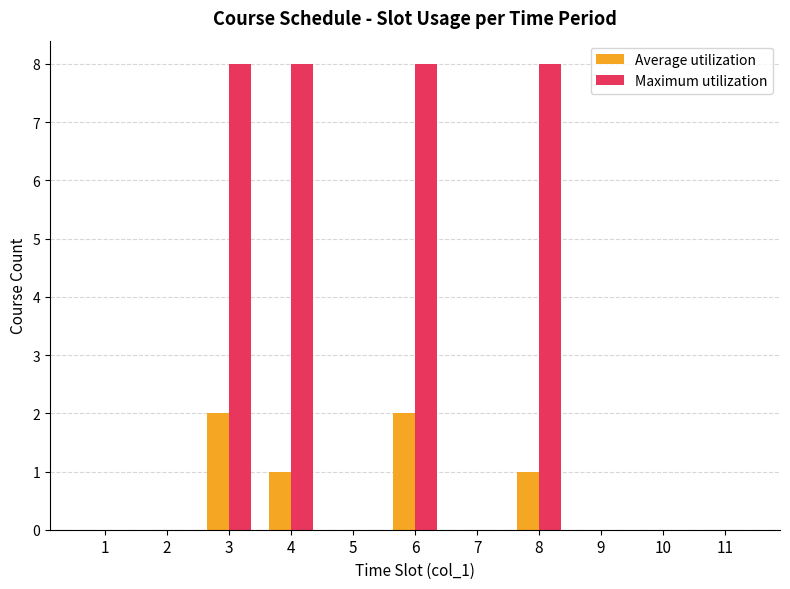

Reading left to right, transcribe all the data shown in this chart.

Average utilization: 0	0	2	1	0	2	0	1	0	0	0
Maximum utilization: 0	0	8	8	0	8	0	8	0	0	0